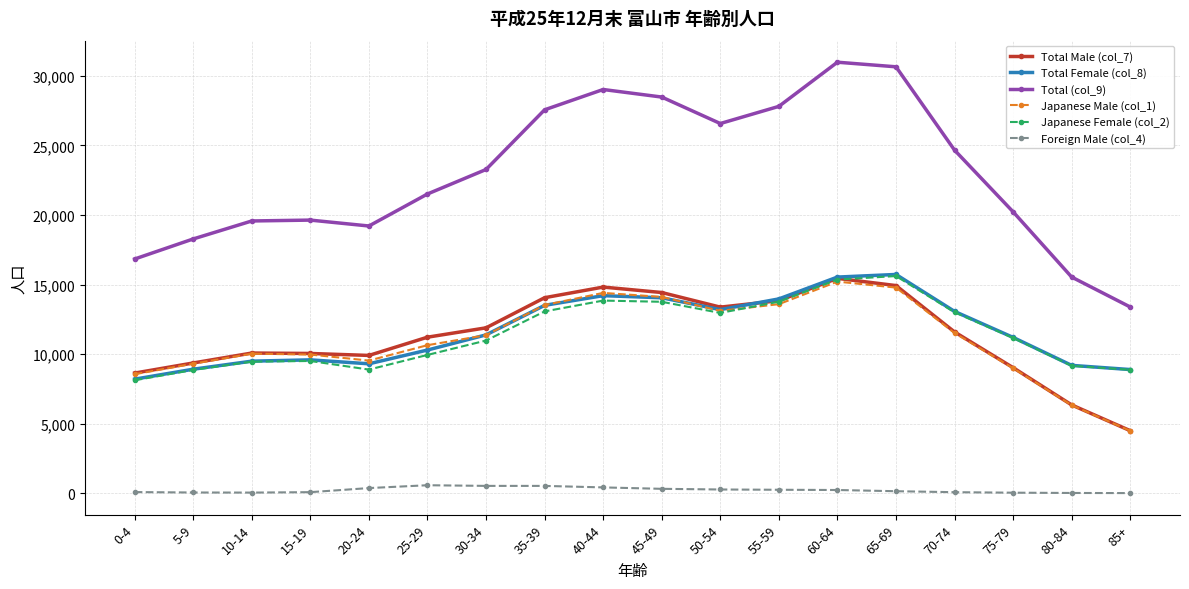

Which category has the lowest value in the Total Male (col_7) series?

85+